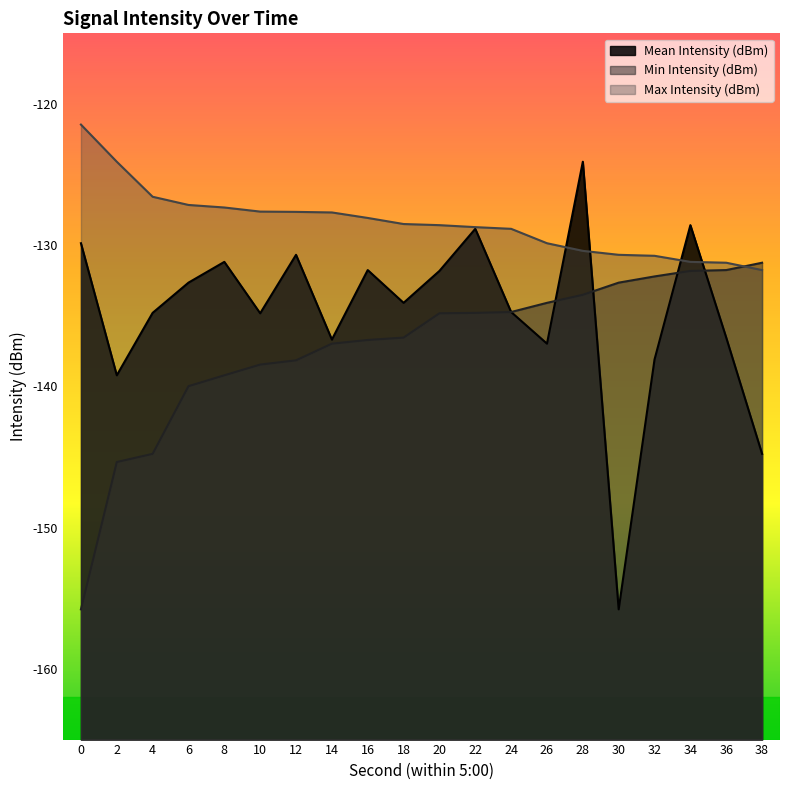

In Mean Intensity (dBm), how many points are lower than both neighbors (excluding endpoints)?

6